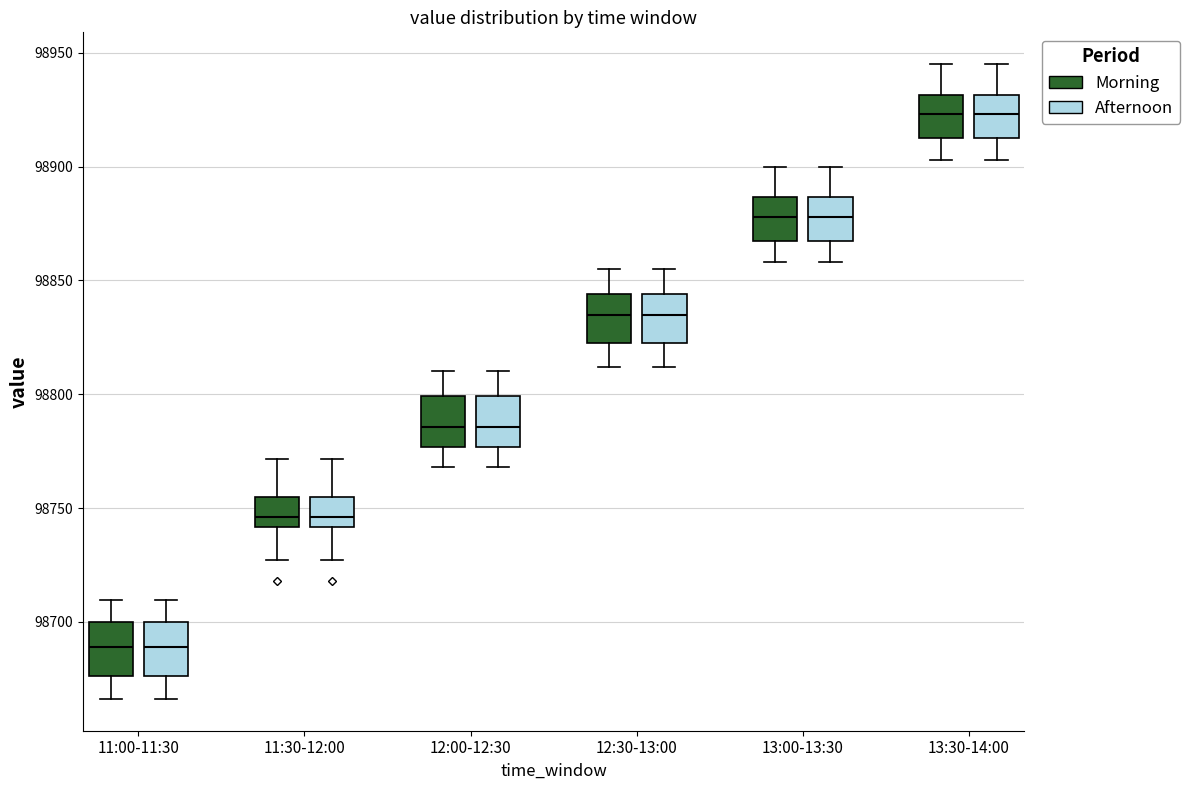

Reading left to right, read every box against the y-axis: the position of its median line, the range the box covers, and the ends of its whiskers. The values are not printed on the chart, so give them approximately, as read against the axis.

11:00-11:30 (Morning): median 98690, box 98675 to 98700, whiskers 98665 to 98710
11:00-11:30 (Afternoon): median 98690, box 98675 to 98700, whiskers 98665 to 98710
11:30-12:00 (Morning): median 98745, box 98740 to 98755, whiskers 98725 to 98770
11:30-12:00 (Afternoon): median 98745, box 98740 to 98755, whiskers 98725 to 98770
12:00-12:30 (Morning): median 98785, box 98775 to 98800, whiskers 98770 to 98810
12:00-12:30 (Afternoon): median 98785, box 98775 to 98800, whiskers 98770 to 98810
12:30-13:00 (Morning): median 98835, box 98825 to 98845, whiskers 98810 to 98855
12:30-13:00 (Afternoon): median 98835, box 98825 to 98845, whiskers 98810 to 98855
13:00-13:30 (Morning): median 98880, box 98870 to 98885, whiskers 98860 to 98900
13:00-13:30 (Afternoon): median 98880, box 98870 to 98885, whiskers 98860 to 98900
13:30-14:00 (Morning): median 98925, box 98915 to 98930, whiskers 98905 to 98945
13:30-14:00 (Afternoon): median 98925, box 98915 to 98930, whiskers 98905 to 98945